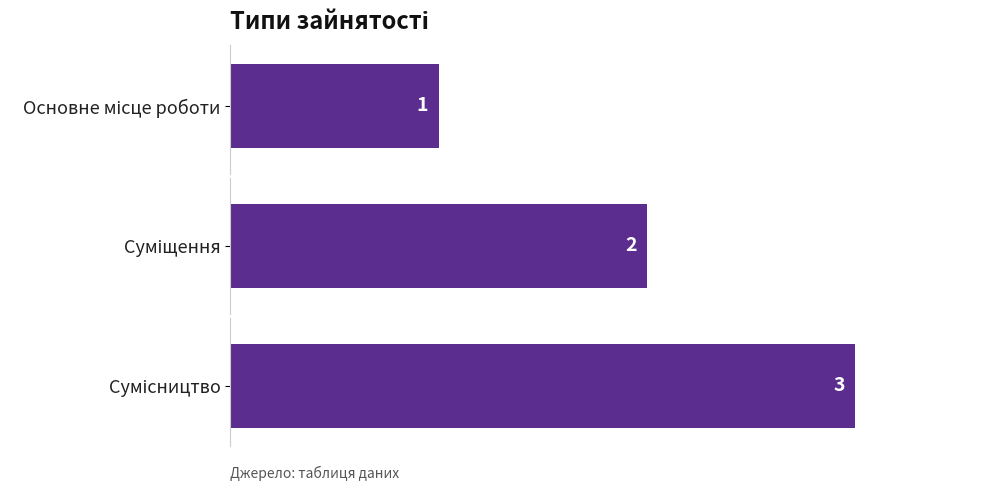

How many values are between 1 and 3?

3